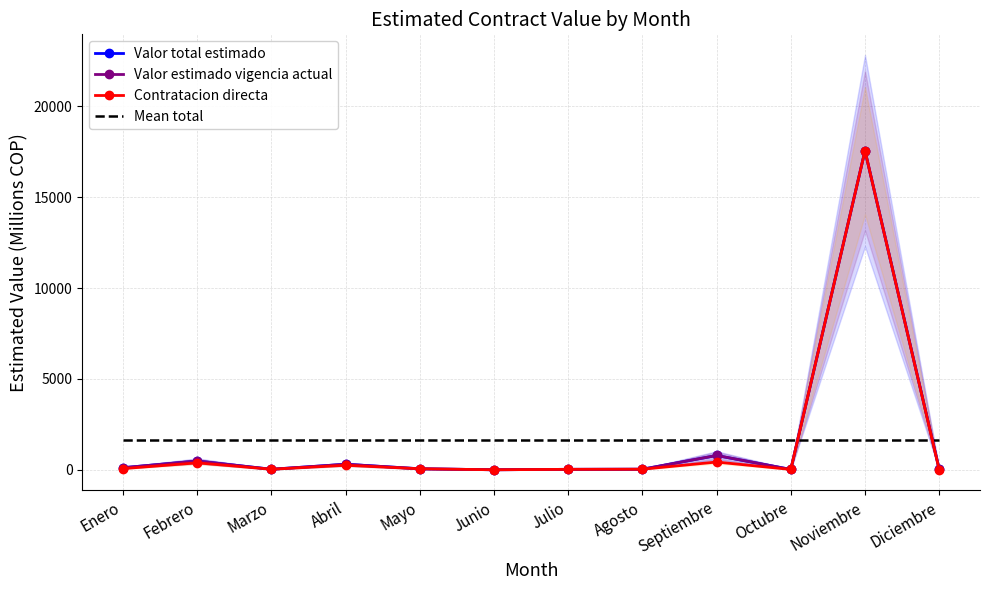

How many data points does each series have?

12